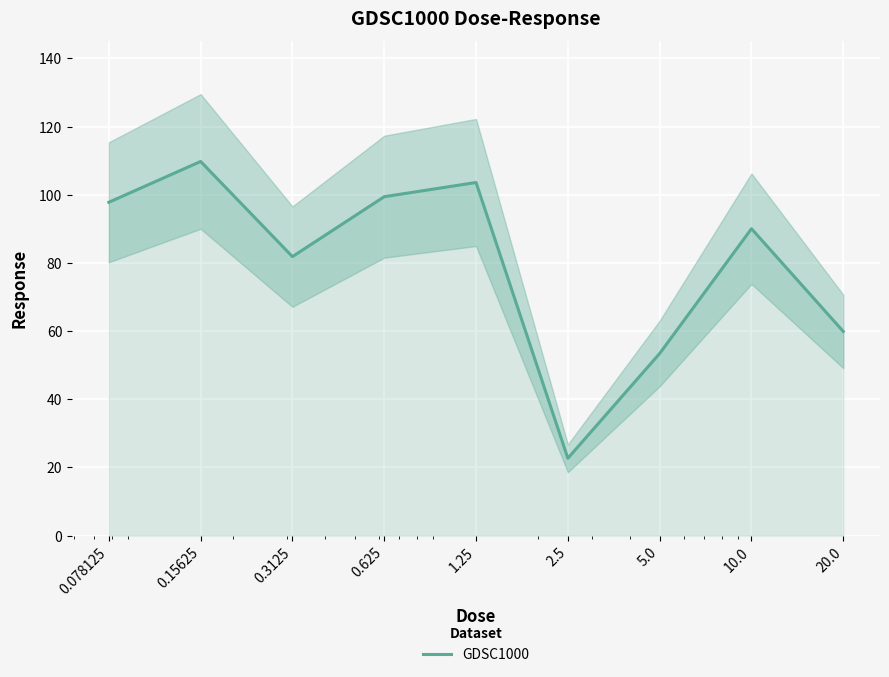

True or false: the data shows 29.8 at 10.0.

False